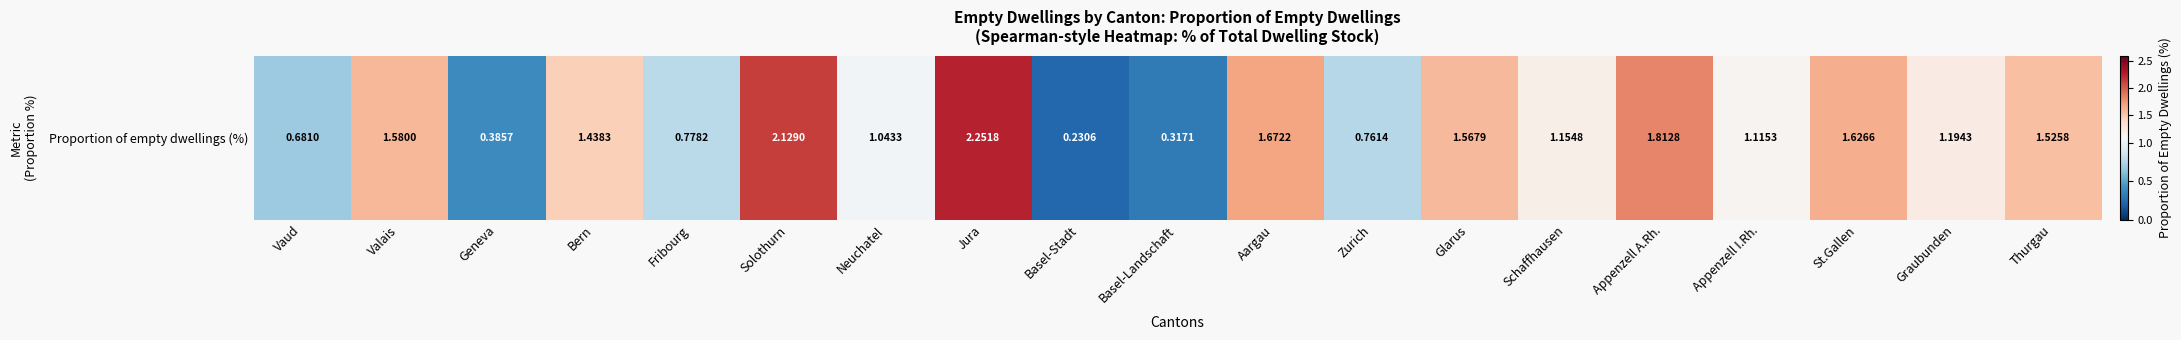

Reading left to right, list all the values displayed in this chart.

Vaud=0.7	Valais=1.6	Geneva=0.4	Bern=1.4	Fribourg=0.8	Solothurn=2.1	Neuchatel=1.0	Jura=2.3	Basel-Stadt=0.2	Basel-Landschaft=0.3	Aargau=1.7	Zurich=0.8	Glarus=1.6	Schaffhausen=1.2	Appenzell A.Rh.=1.8	Appenzell I.Rh.=1.1	St.Gallen=1.6	Graubunden=1.2	Thurgau=1.5